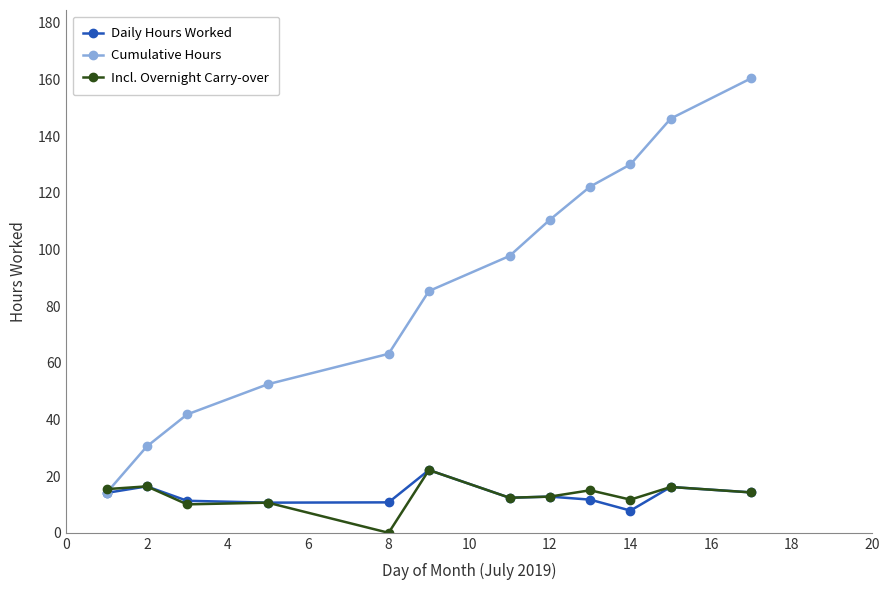

True or false: Daily Hours Worked has more than 0 interior local peaks.

True